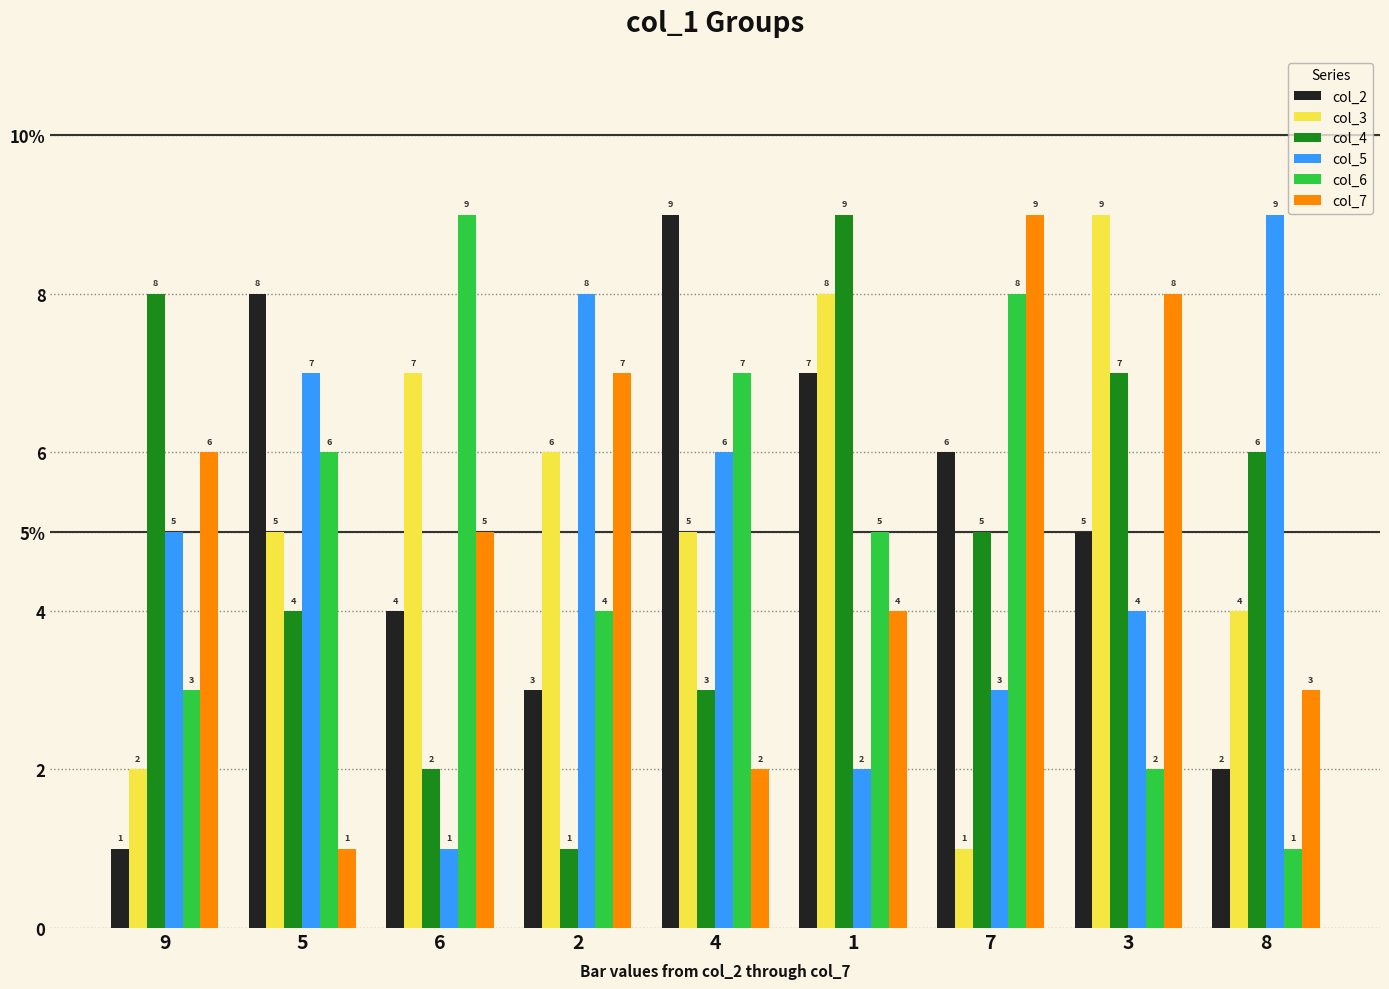

What are all the series names shown in the legend?

col_2, col_3, col_4, col_5, col_6, col_7